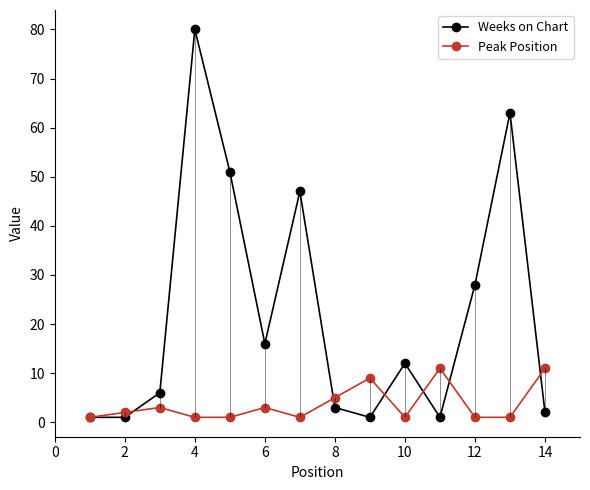

How many times do Weeks on Chart and Peak Position cross each other?

6